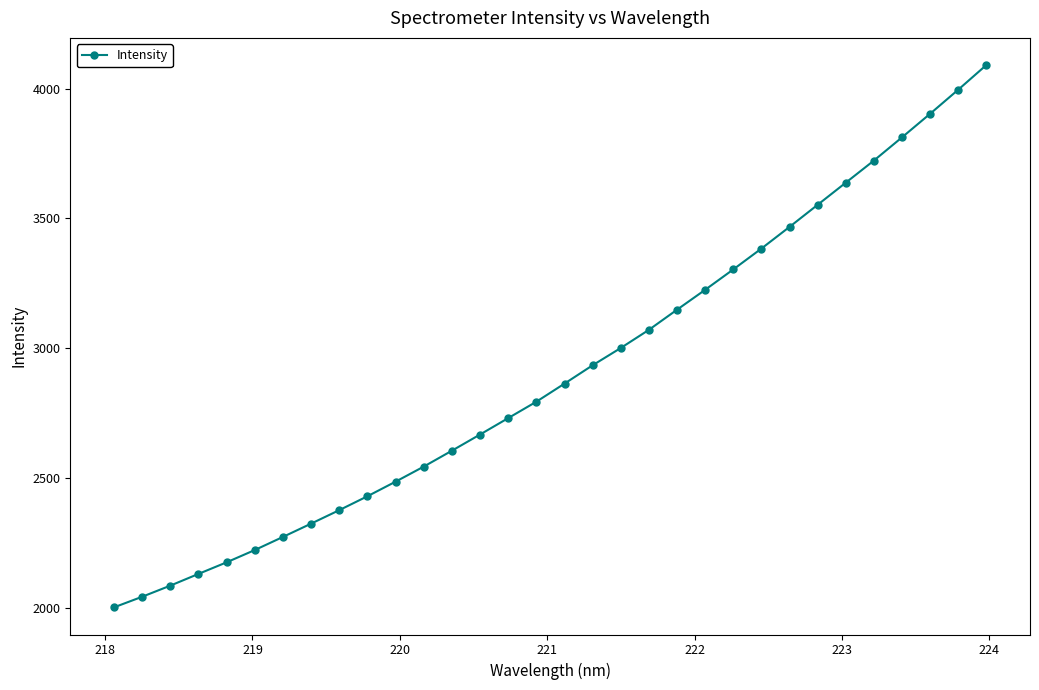

What is the difference between the second highest and second lowest values?

1952.9